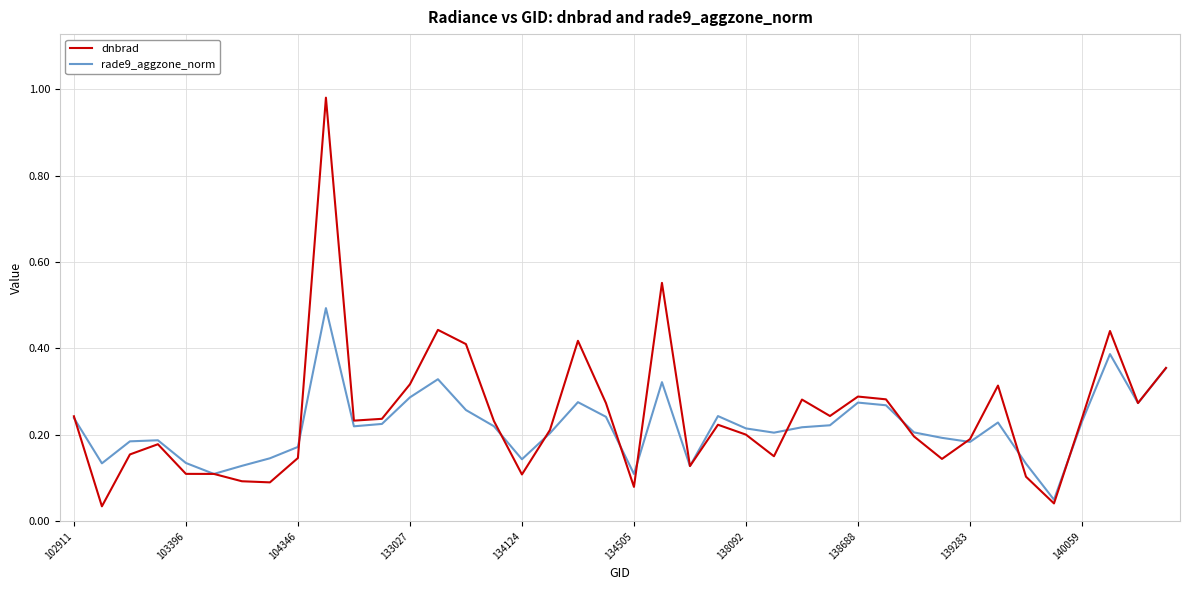

Which series has the widest spread of values?

dnbrad